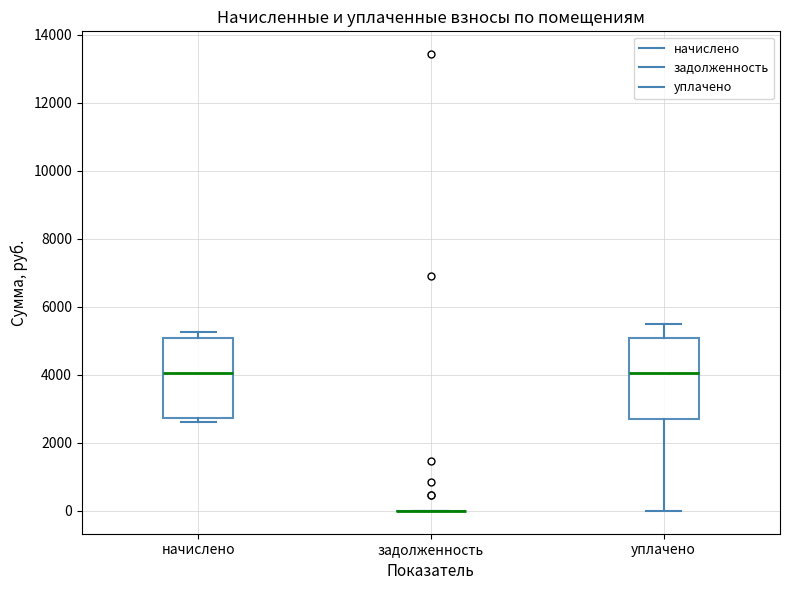

Reading left to right, transcribe this box plot: for each box, give where its median line is, the range the box spans, and where its two whiskers end, as read against the y-axis. The values are not printed on the chart, so give them approximately, as read against the axis.

начислено: median 4000, box 2800 to 5000, whiskers 2600 to 5200
задолженность: box collapsed to a line at 0, whiskers 0 to 0
уплачено: median 4000, box 2800 to 5000, whiskers 0 to 5600